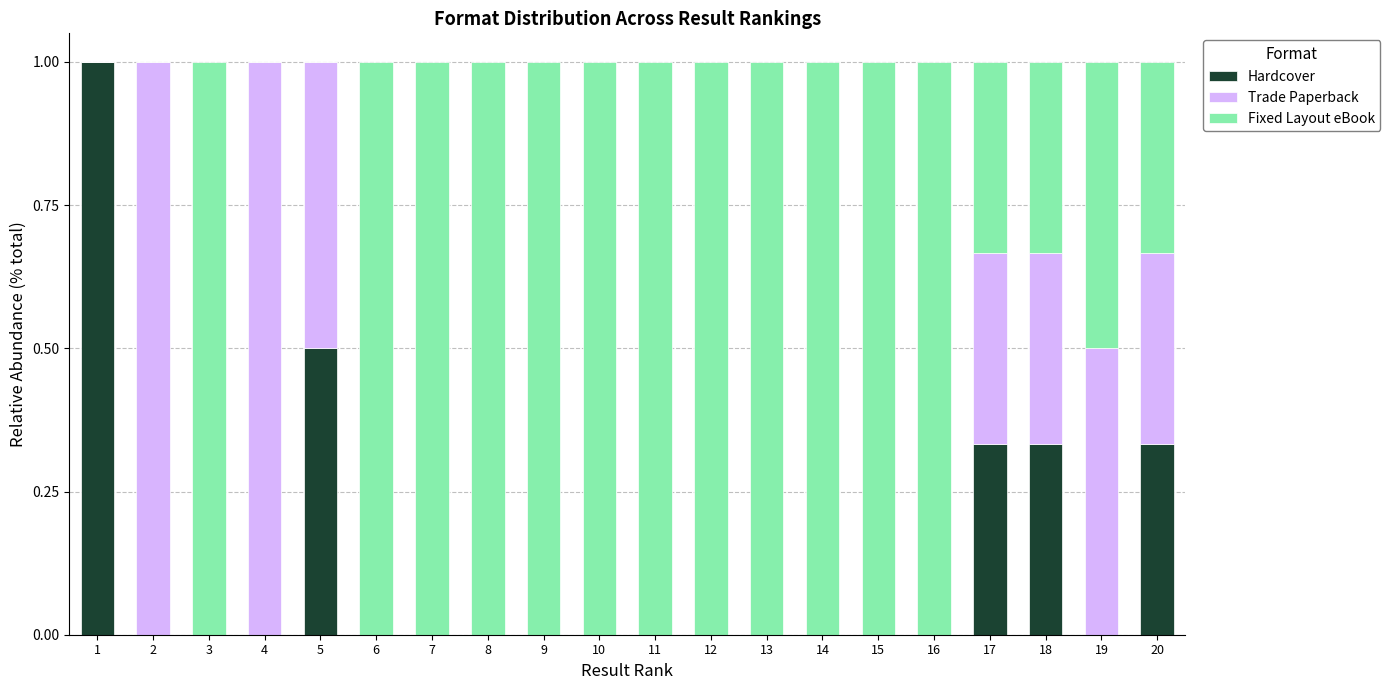

True or false: Hardcover has a value of 0.3 at 5.

False